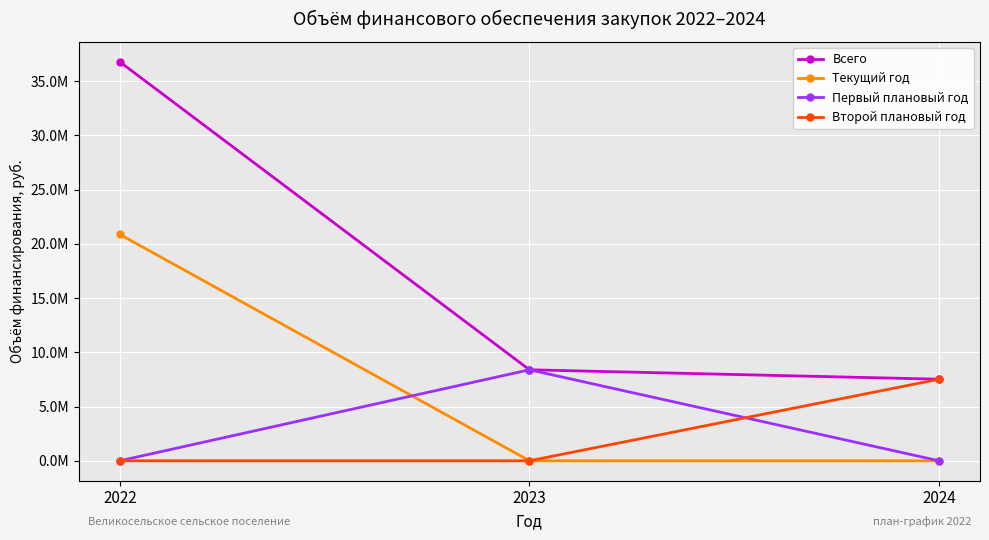

What is the sum of the Первый плановый год values at 2024 and 2023?

8389471.0